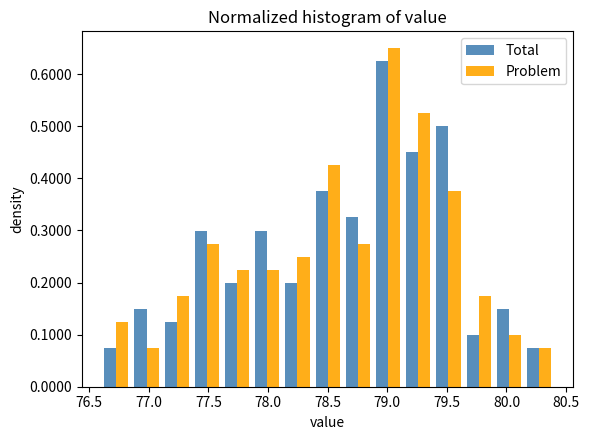

What is the height of the Problem bar covering 78.10 to 78.35 on the x-axis? Neither the bar edges nor the heights are printed on the chart, so give them approximately, as read against the axes.

0.25